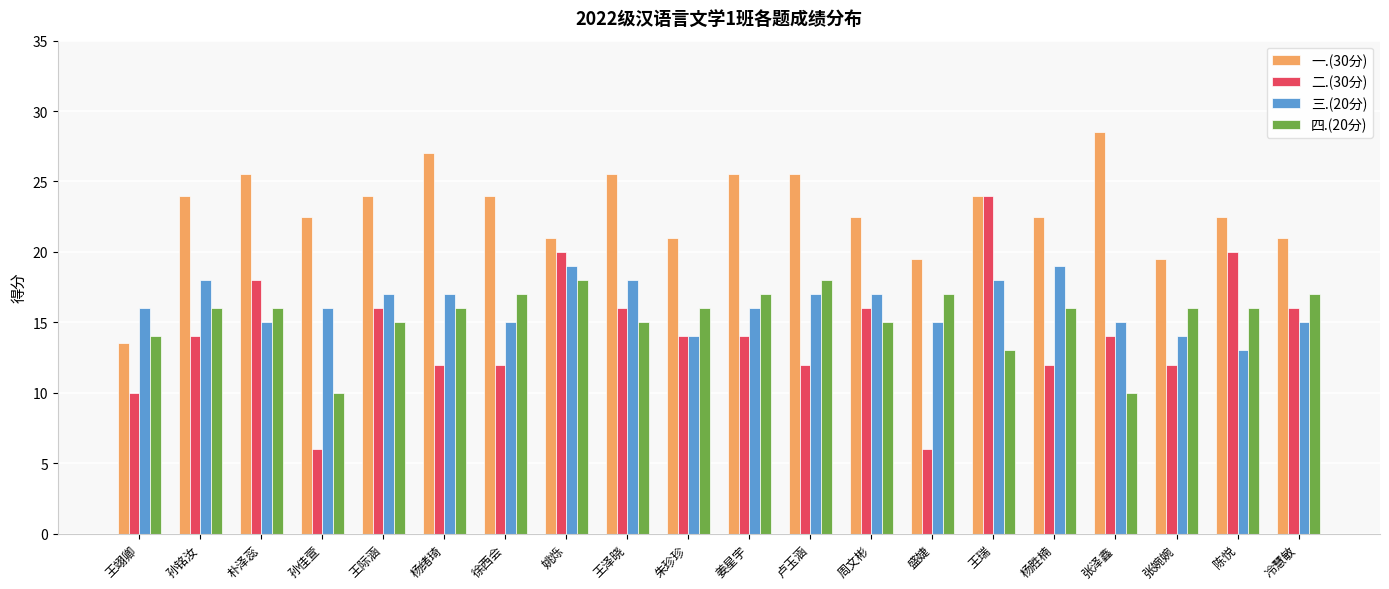

What is the lowest value of the 二.(30分) series?

6.0